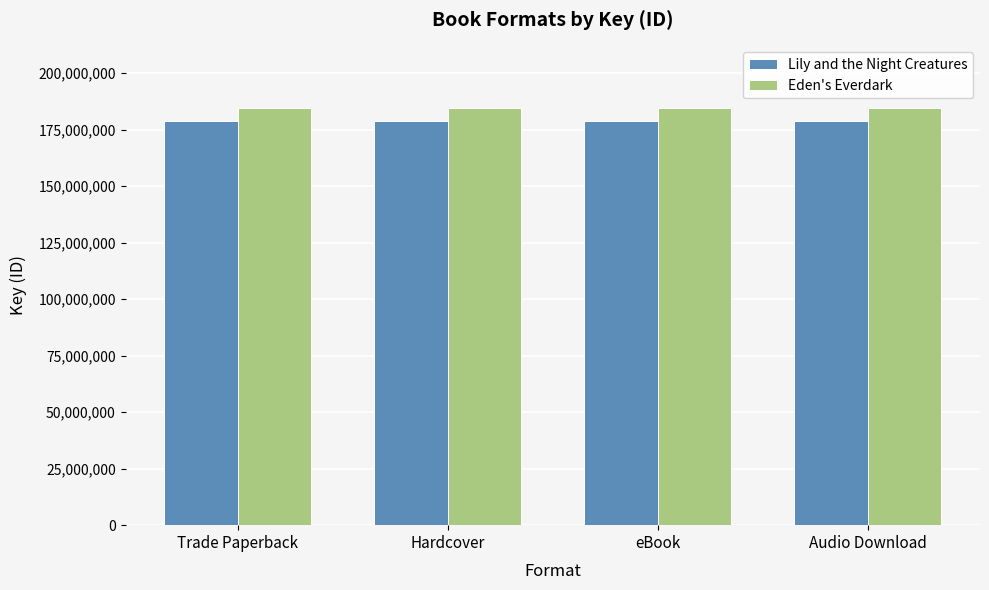

How many groups of bars are there?

4